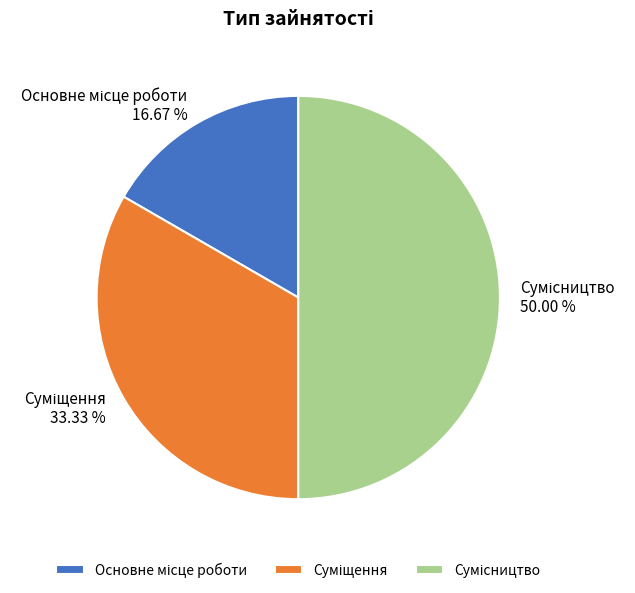

To the nearest percent, what portion does Основне місце роботи represent?

17%